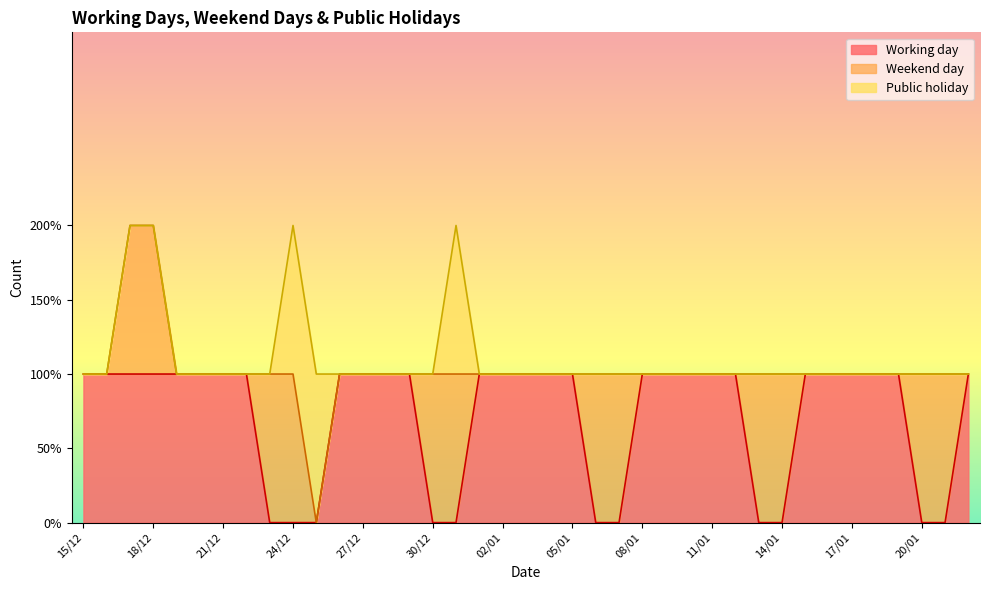

What is the total value across all series at 17/01?

1